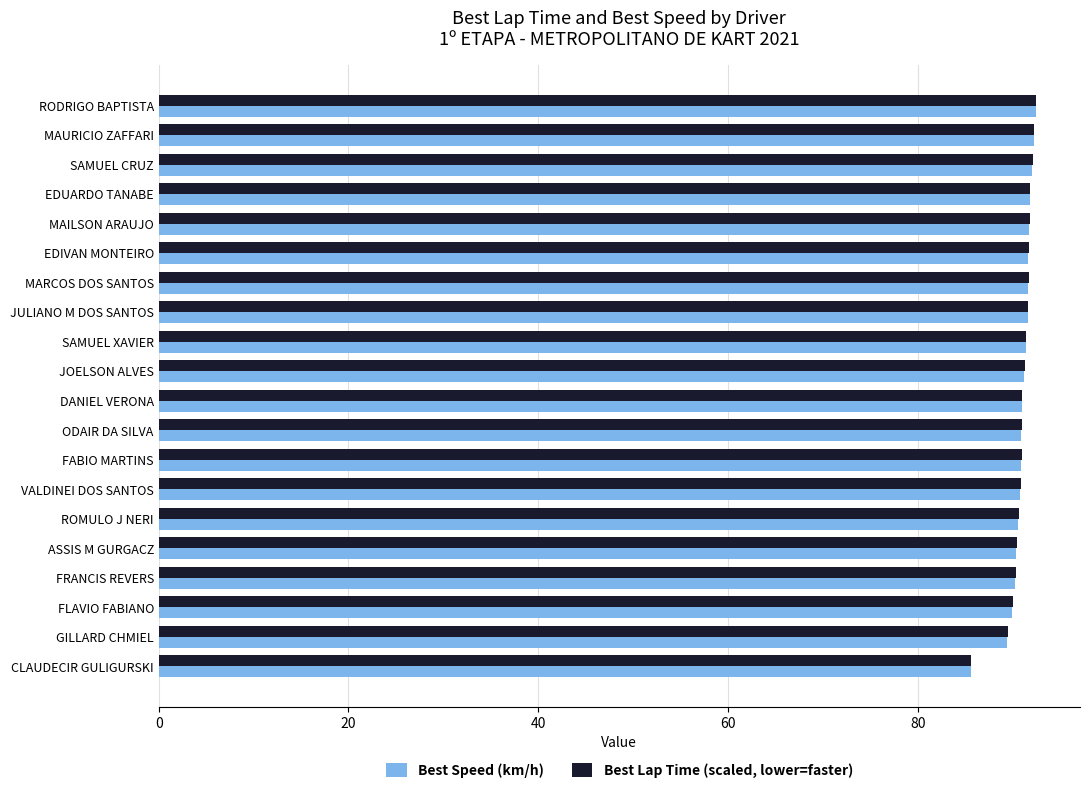

What is the maximum value for Best Lap Time (scaled, lower=faster)?

92.5